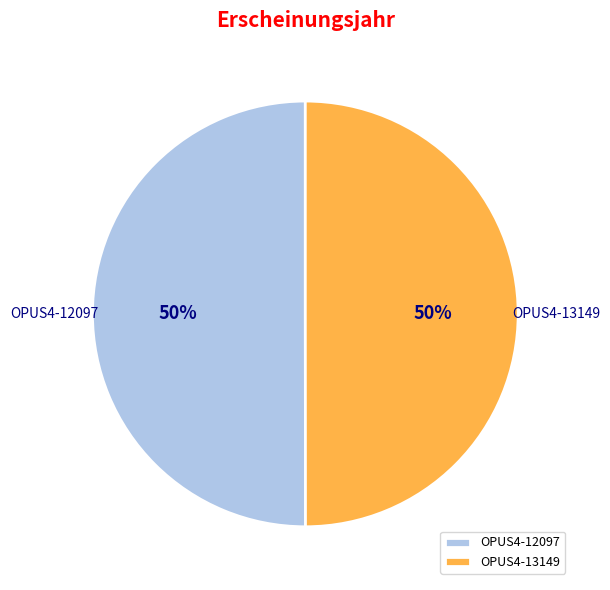

Is the sum of OPUS4-13149 and OPUS4-12097 greater than half?

Yes